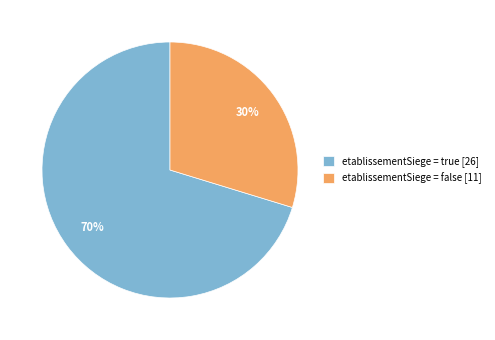

Combined, do etablissementSiege = true [26] and etablissementSiege = false [11] account for over 50%?

Yes